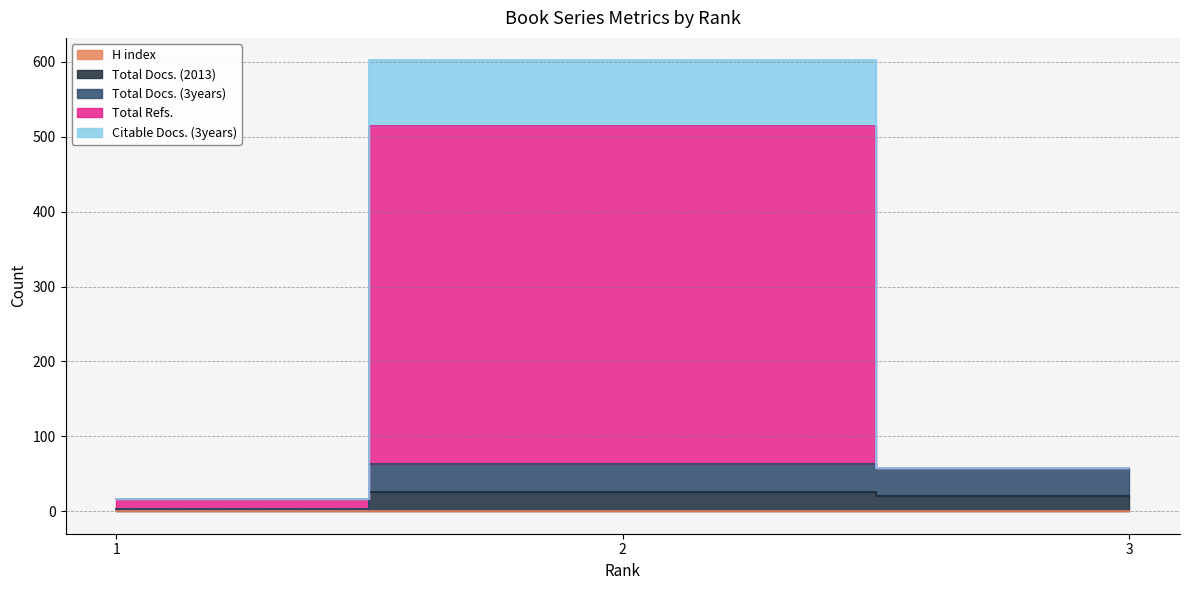

What is the value of the Total Docs. (2013) point at the 2nd from the left?

26